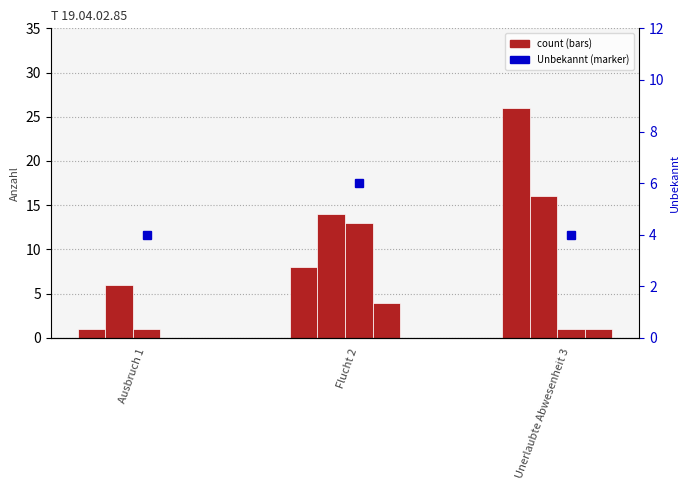

Between Flucht 2 and Ausbruch 1, which is larger?

Flucht 2